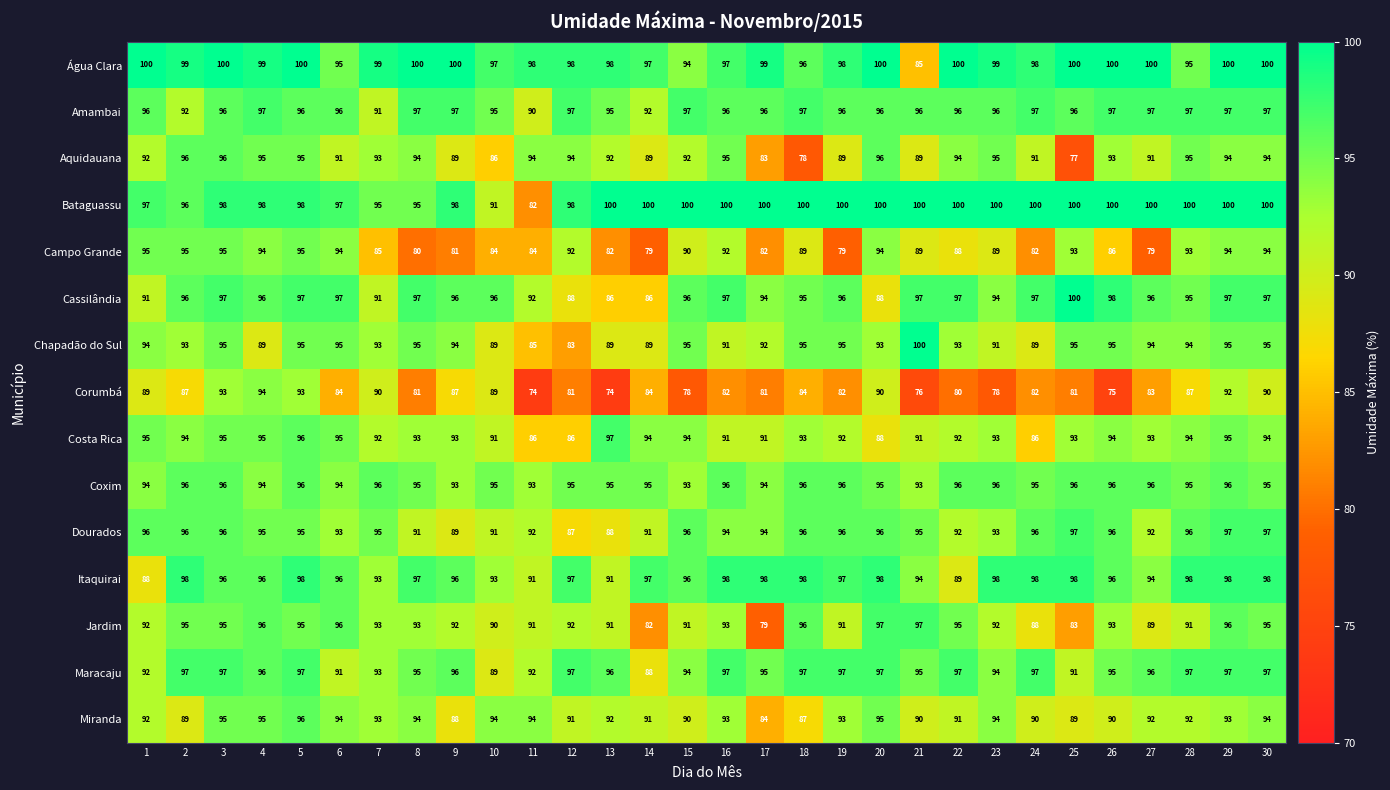

Which series has the largest range (max minus min)?

Corumbá